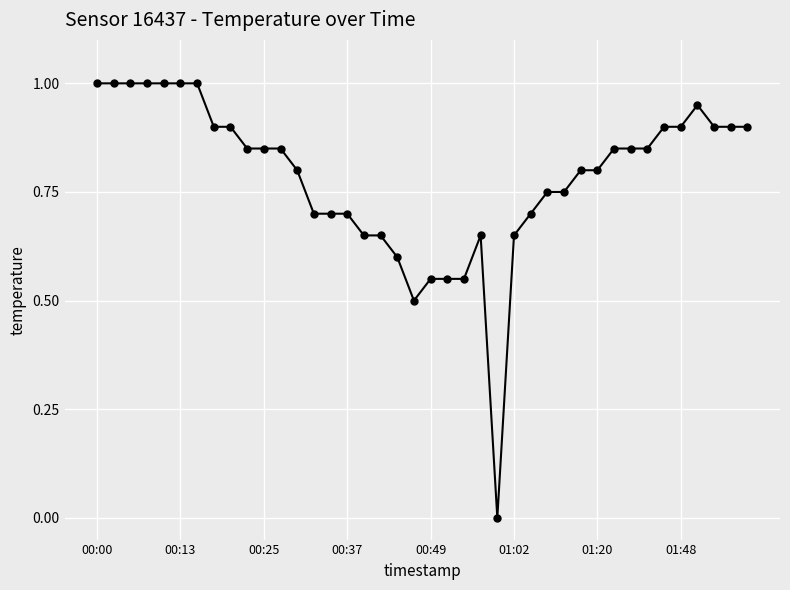

What is the value of the 36th point from the left?

0.9